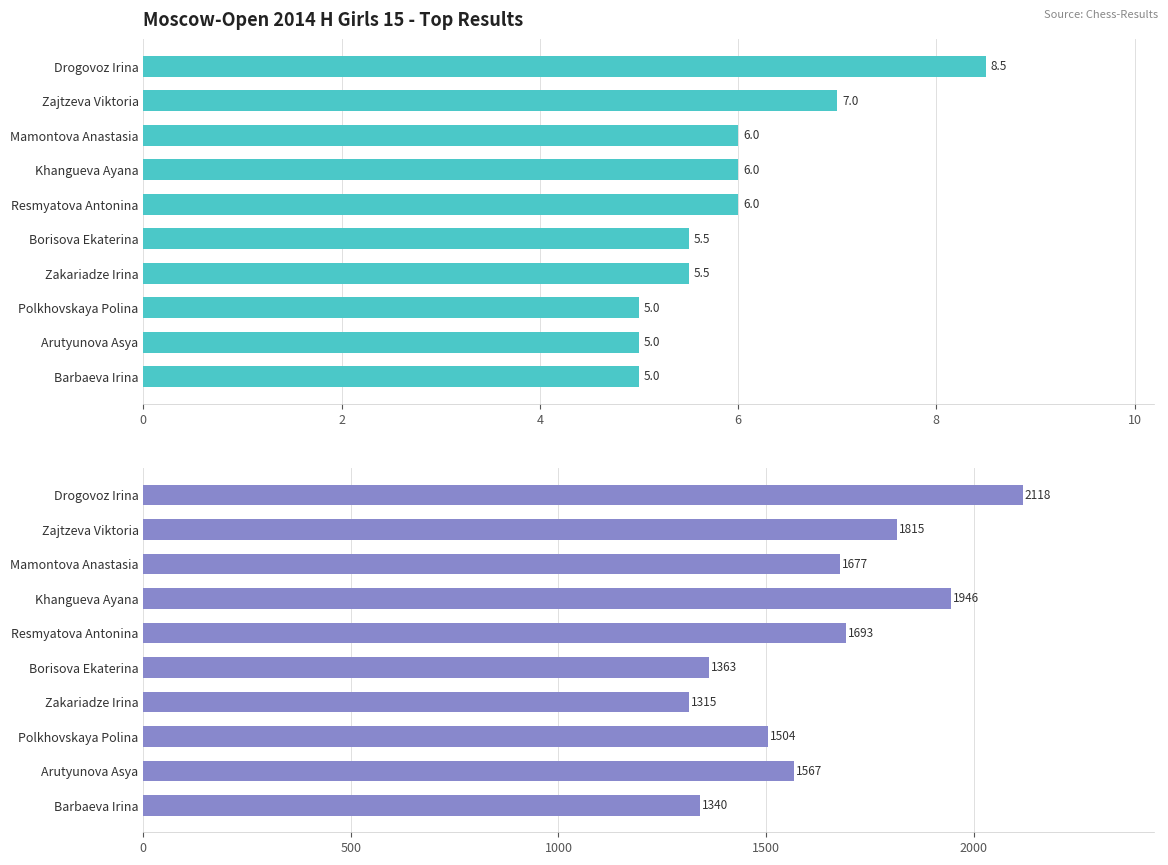

What is the difference between the maximum and second lowest values in the Performance Rating series?

778.0